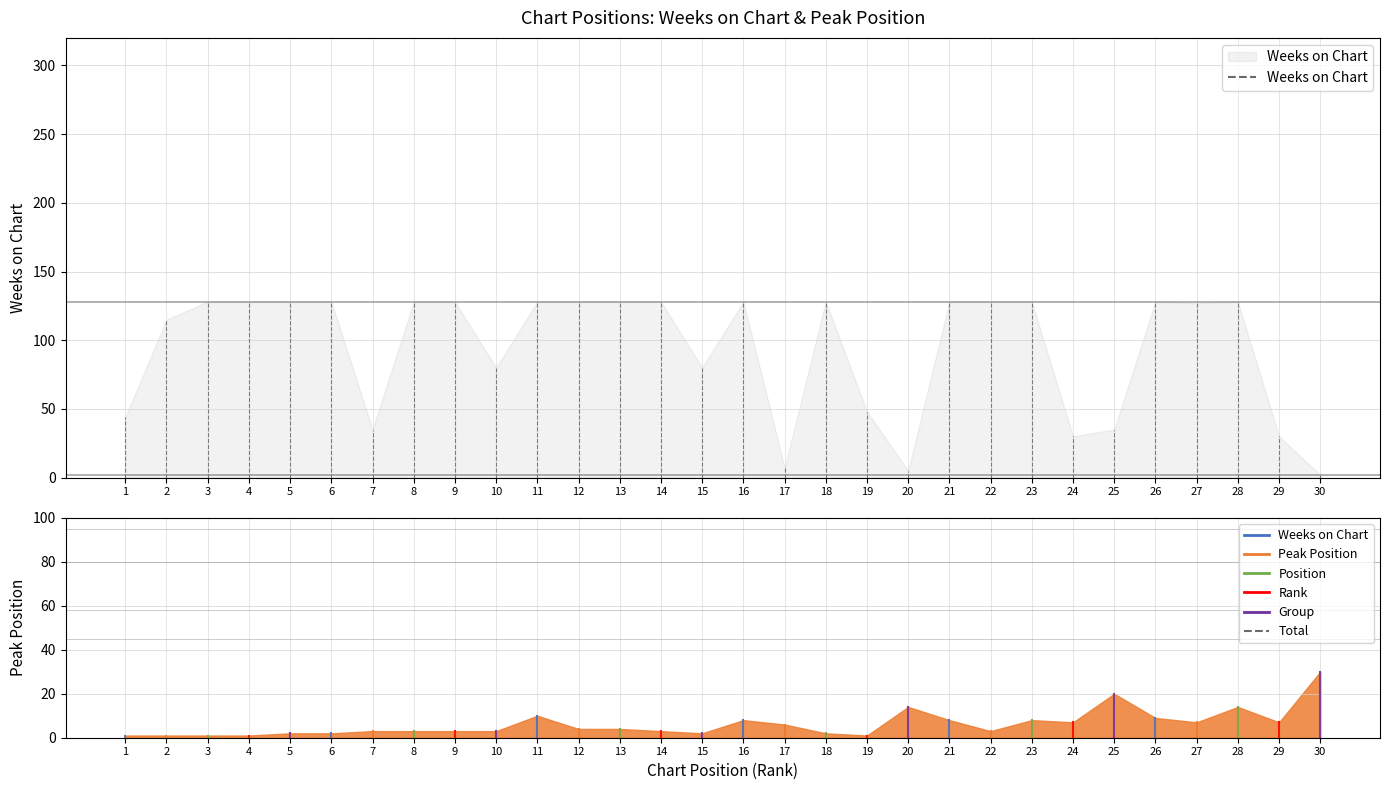

Does the chart have visible grid lines?

Yes